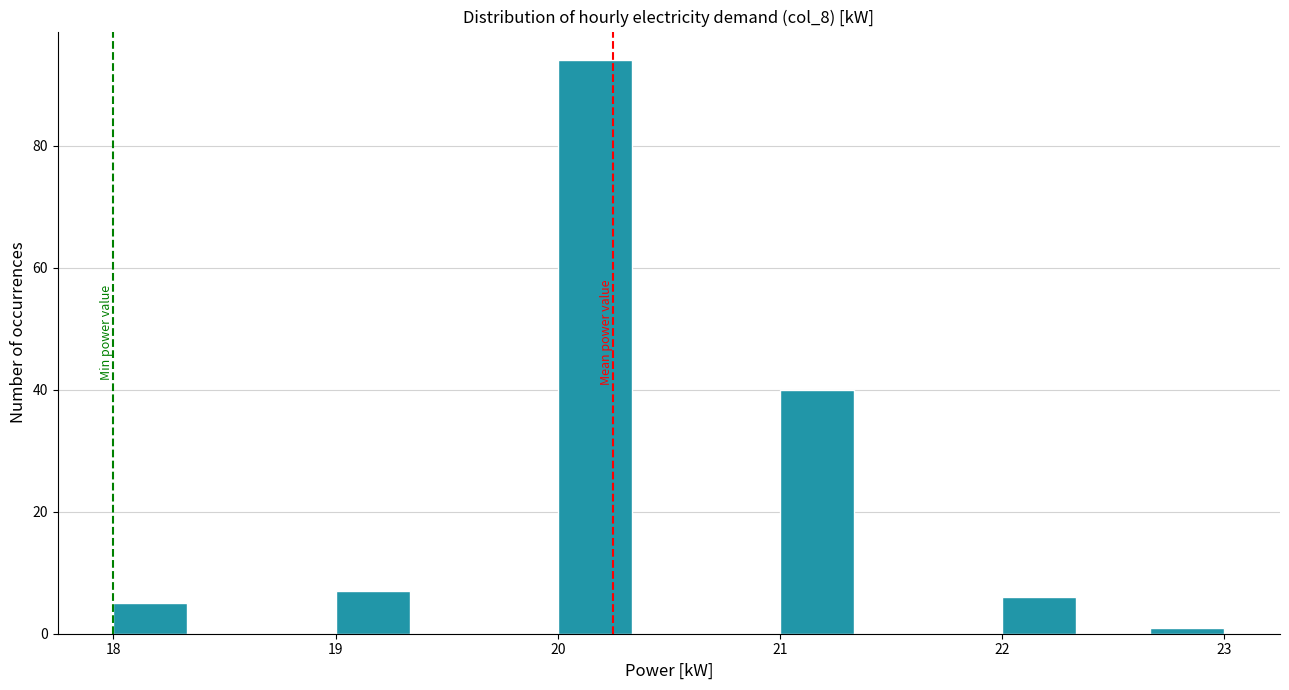

Around what value on the x-axis is the tallest bar? Give the approximate position of its centre, as read against the axis.

20.2